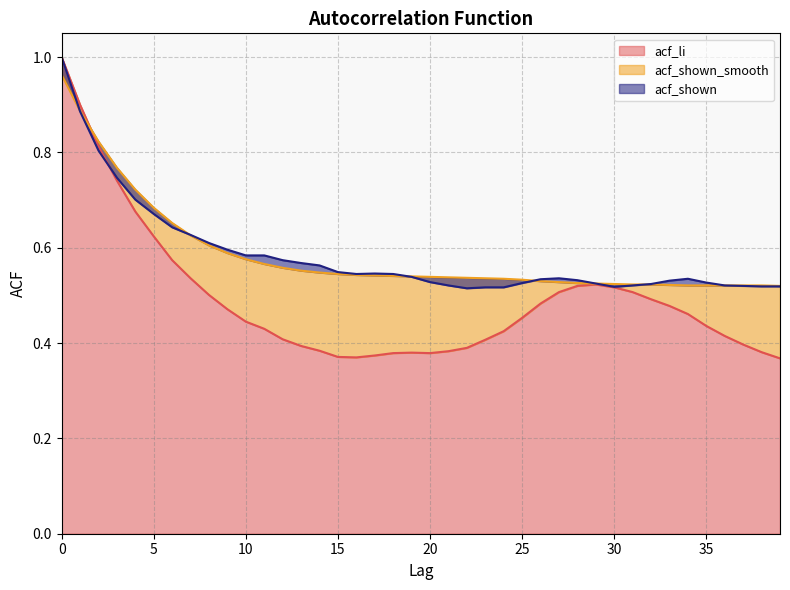

Reading left to right, what are all the values shown in this chart?

acf_li: 0=1.0	1=0.9	2=0.8	3=0.7	4=0.7	5=0.6	6=0.6	7=0.5	8=0.5	9=0.5	10=0.4	11=0.4	12=0.4	13=0.4	14=0.4	15=0.4	16=0.4	17=0.4	18=0.4	19=0.4	20=0.4	21=0.4	22=0.4	23=0.4	24=0.4	25=0.5	26=0.5	27=0.5	28=0.5	29=0.5	30=0.5	31=0.5	32=0.5	33=0.5	34=0.5	35=0.4	36=0.4	37=0.4	38=0.4	39=0.4
acf_shown_smooth: 0=1.0	1=0.9	2=0.8	3=0.8	4=0.7	5=0.7	6=0.7	7=0.6	8=0.6	9=0.6	10=0.6	11=0.6	12=0.6	13=0.6	14=0.5	15=0.5	16=0.5	17=0.5	18=0.5	19=0.5	20=0.5	21=0.5	22=0.5	23=0.5	24=0.5	25=0.5	26=0.5	27=0.5	28=0.5	29=0.5	30=0.5	31=0.5	32=0.5	33=0.5	34=0.5	35=0.5	36=0.5	37=0.5	38=0.5	39=0.5
acf_shown: 0=1.0	1=0.9	2=0.8	3=0.7	4=0.7	5=0.7	6=0.6	7=0.6	8=0.6	9=0.6	10=0.6	11=0.6	12=0.6	13=0.6	14=0.6	15=0.5	16=0.5	17=0.5	18=0.5	19=0.5	20=0.5	21=0.5	22=0.5	23=0.5	24=0.5	25=0.5	26=0.5	27=0.5	28=0.5	29=0.5	30=0.5	31=0.5	32=0.5	33=0.5	34=0.5	35=0.5	36=0.5	37=0.5	38=0.5	39=0.5